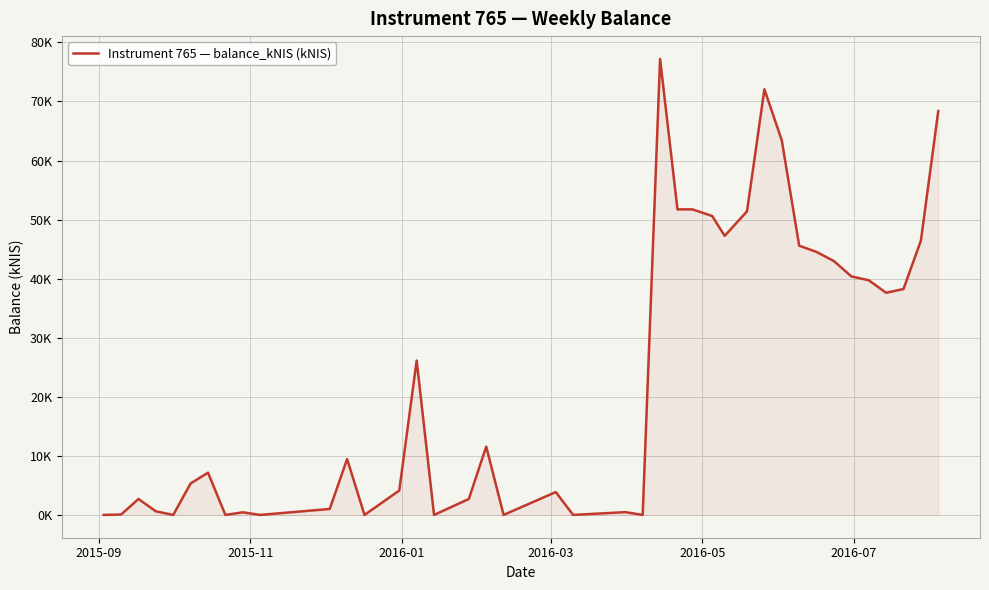

Does the chart display data point markers on the line(s)?

No